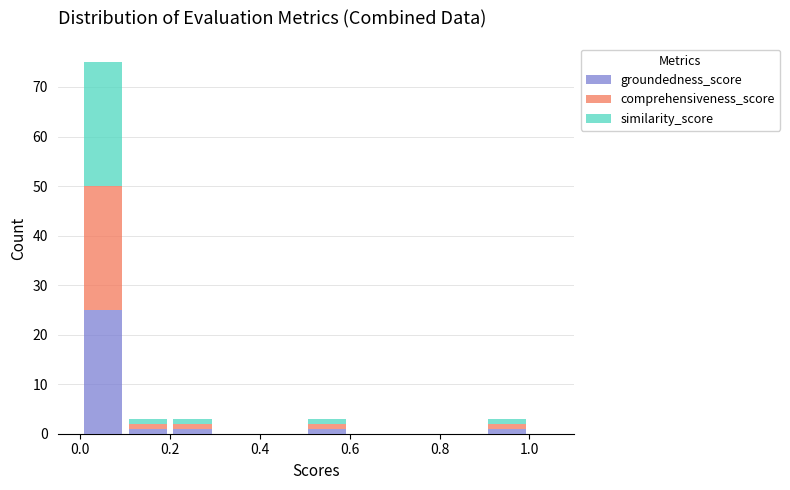

Reading left to right, list every stacked bar in this chart as the range it spans on the x-axis followed by its total height. The values are not printed on the chart, so give them approximately, as read against the axis.

0.0 to 0.1: 75
0.1 to 0.2: 3
0.2 to 0.3: 3
0.3 to 0.4: 0
0.4 to 0.5: 0
0.5 to 0.6: 3
0.6 to 0.7: 0
0.7 to 0.8: 0
0.8 to 0.9: 0
0.9 to 1.0: 3